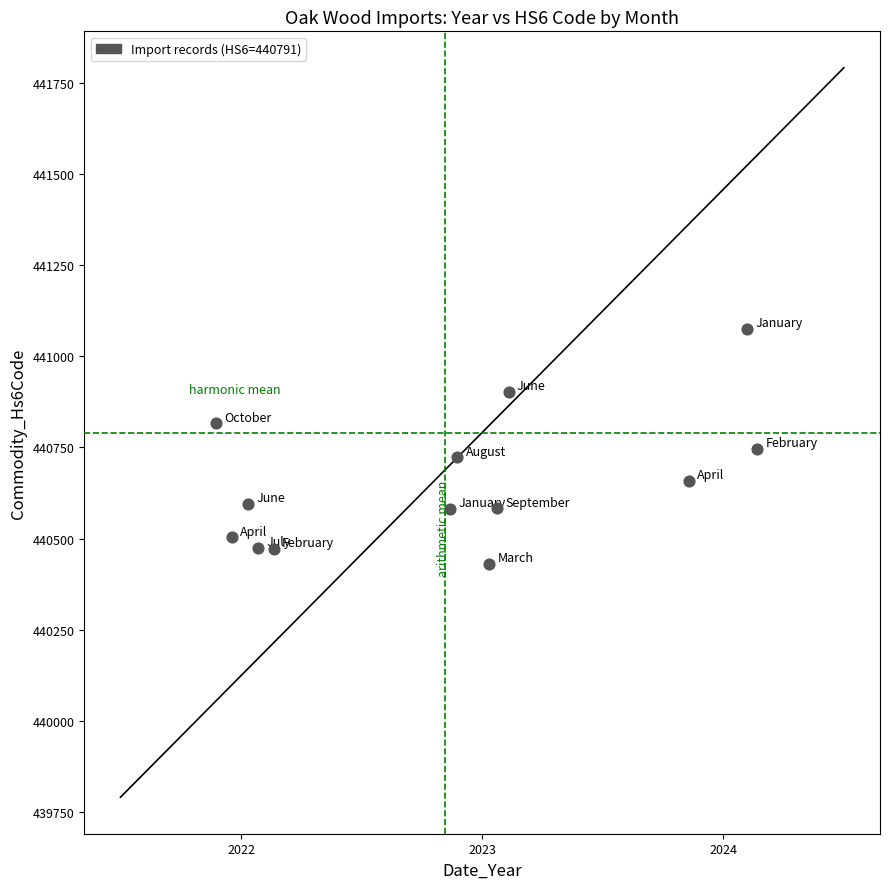

What is the range of X values (max minus min)?

2.2